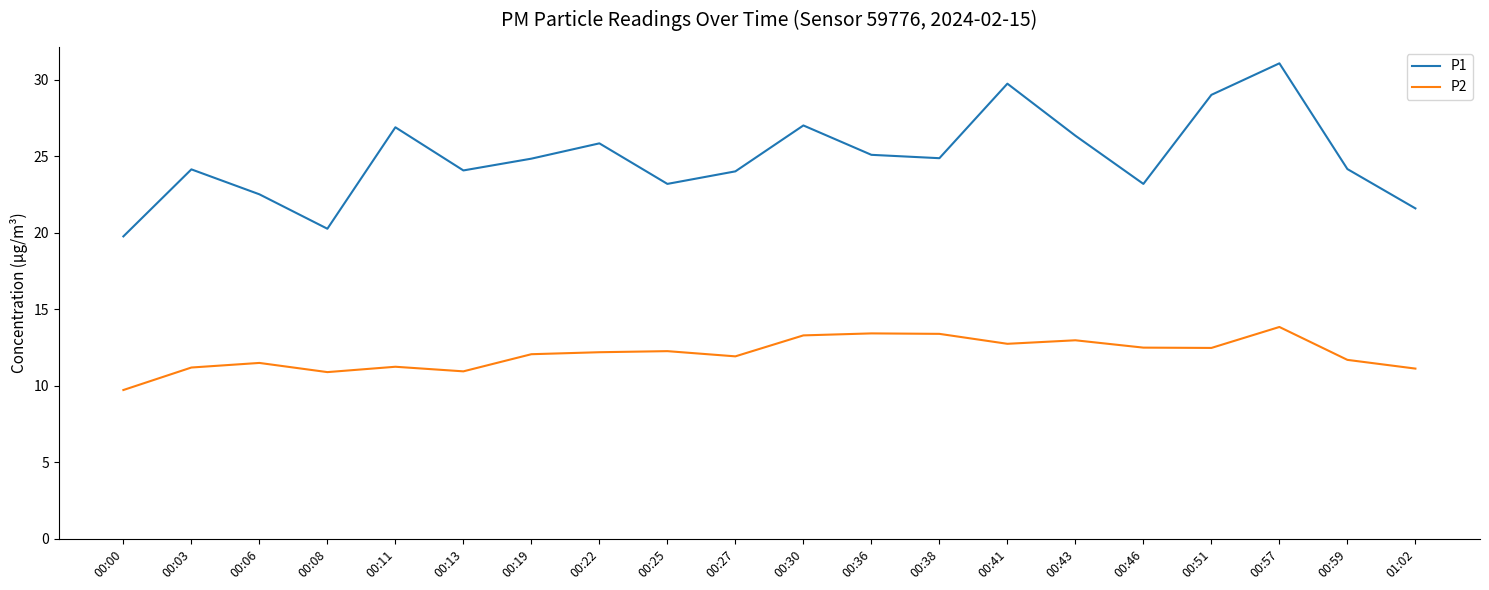

The value of P1 at 00:51 is 29.0. True or false?

True